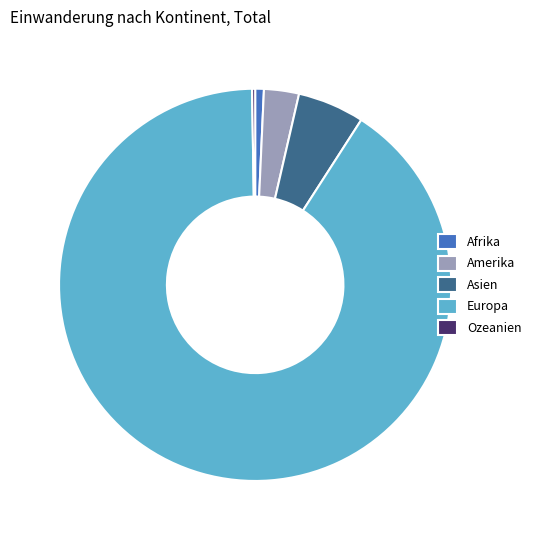

Which has a higher value, Asien or Afrika?

Asien